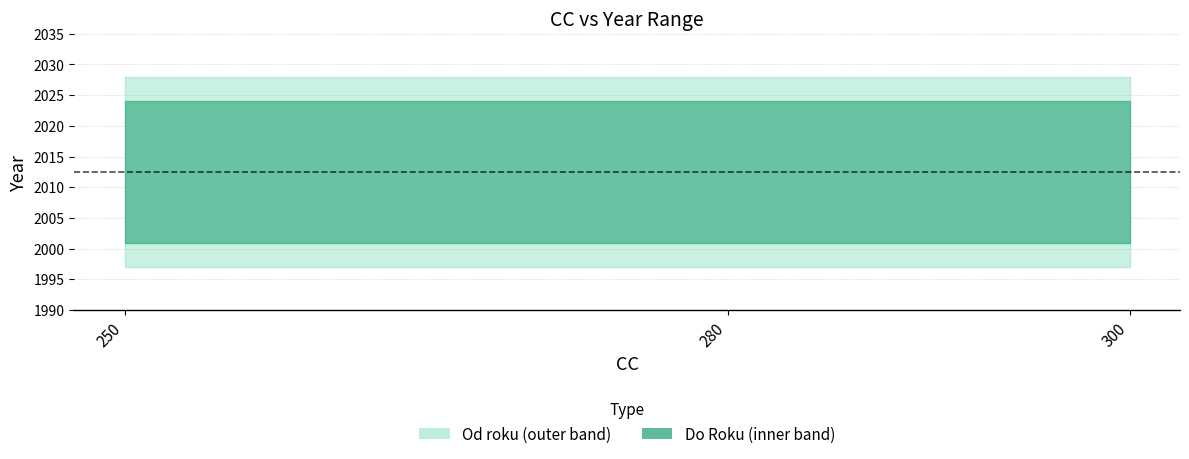

List the labels in order of Do Roku value, smallest first.

250, 280, 300